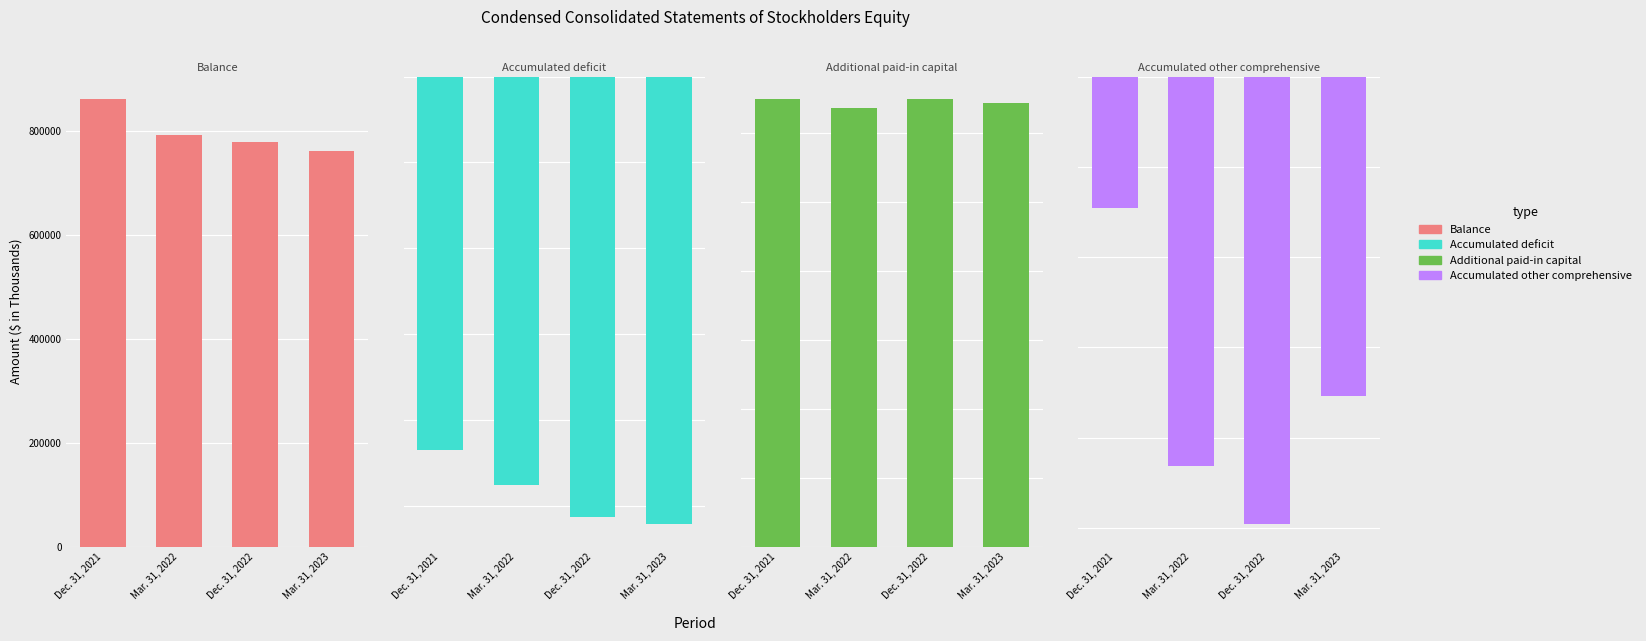

What is the label of the 4th bar from the right?

Dec. 31, 2021